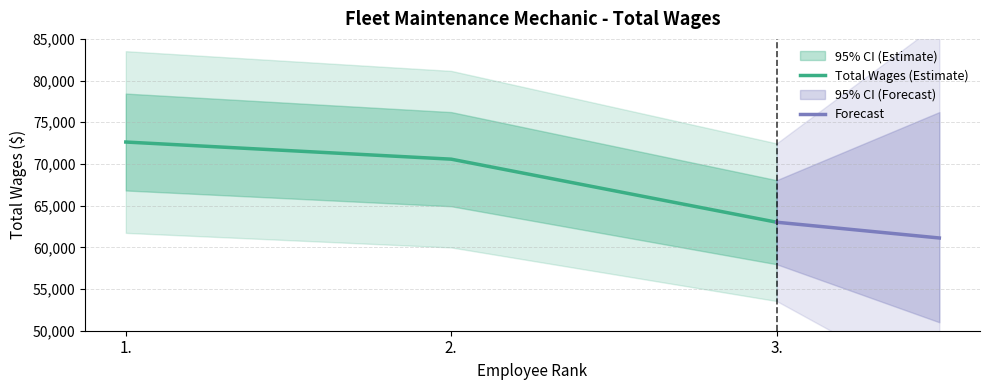

What is the ratio of the value at 1. to the value at 2.?

1.0